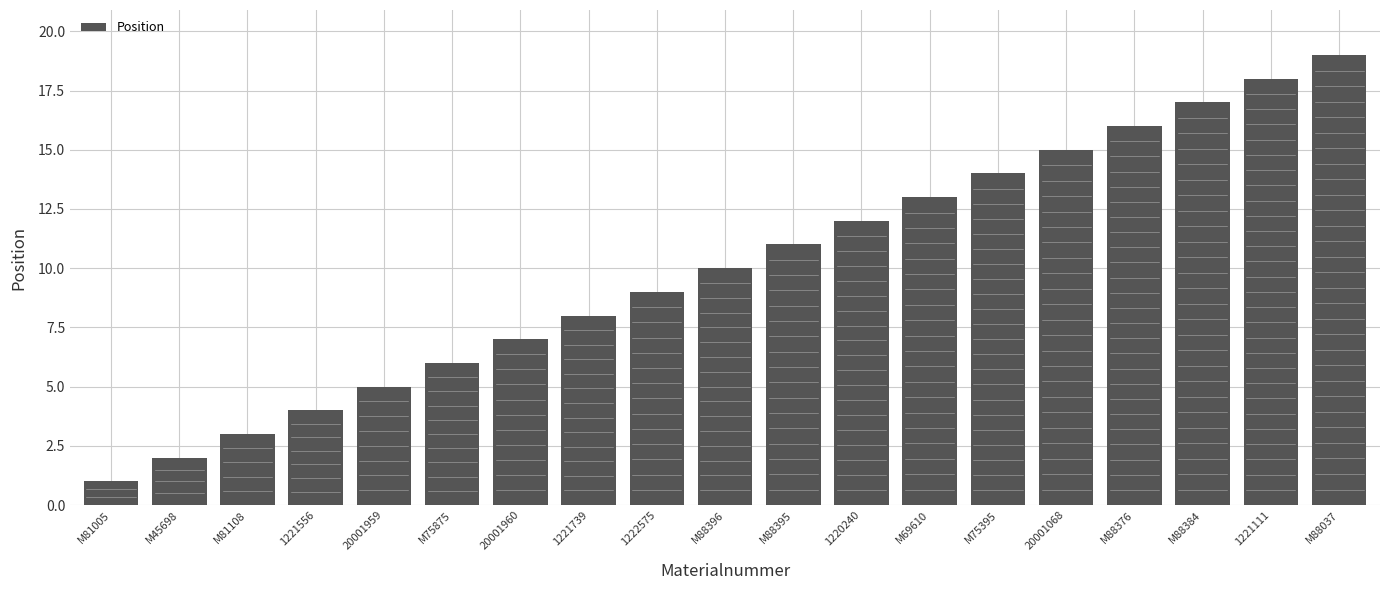

What is the smallest value displayed?

1